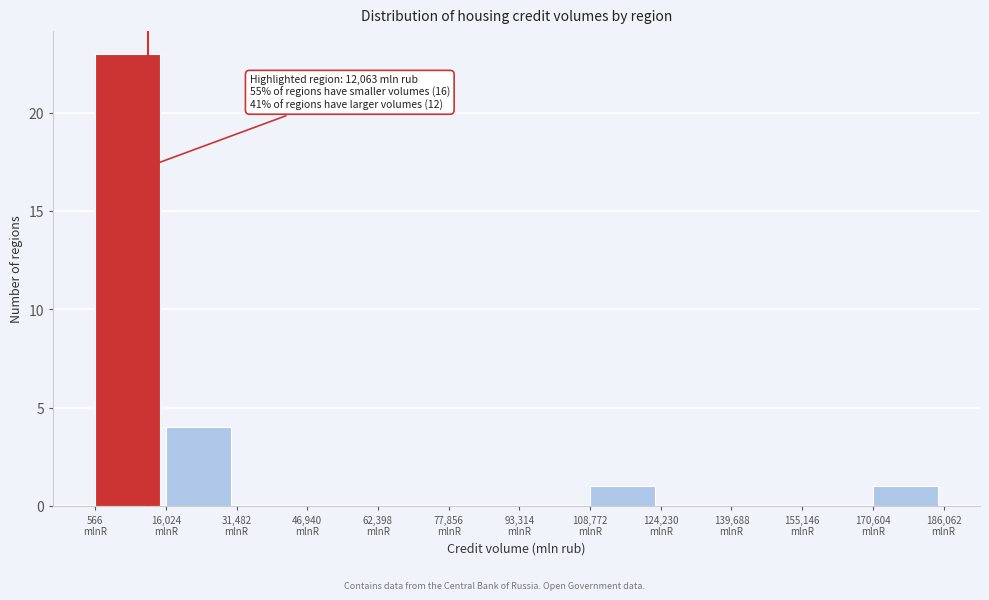

Which range on the x-axis has the tallest bar?

0 to 16000